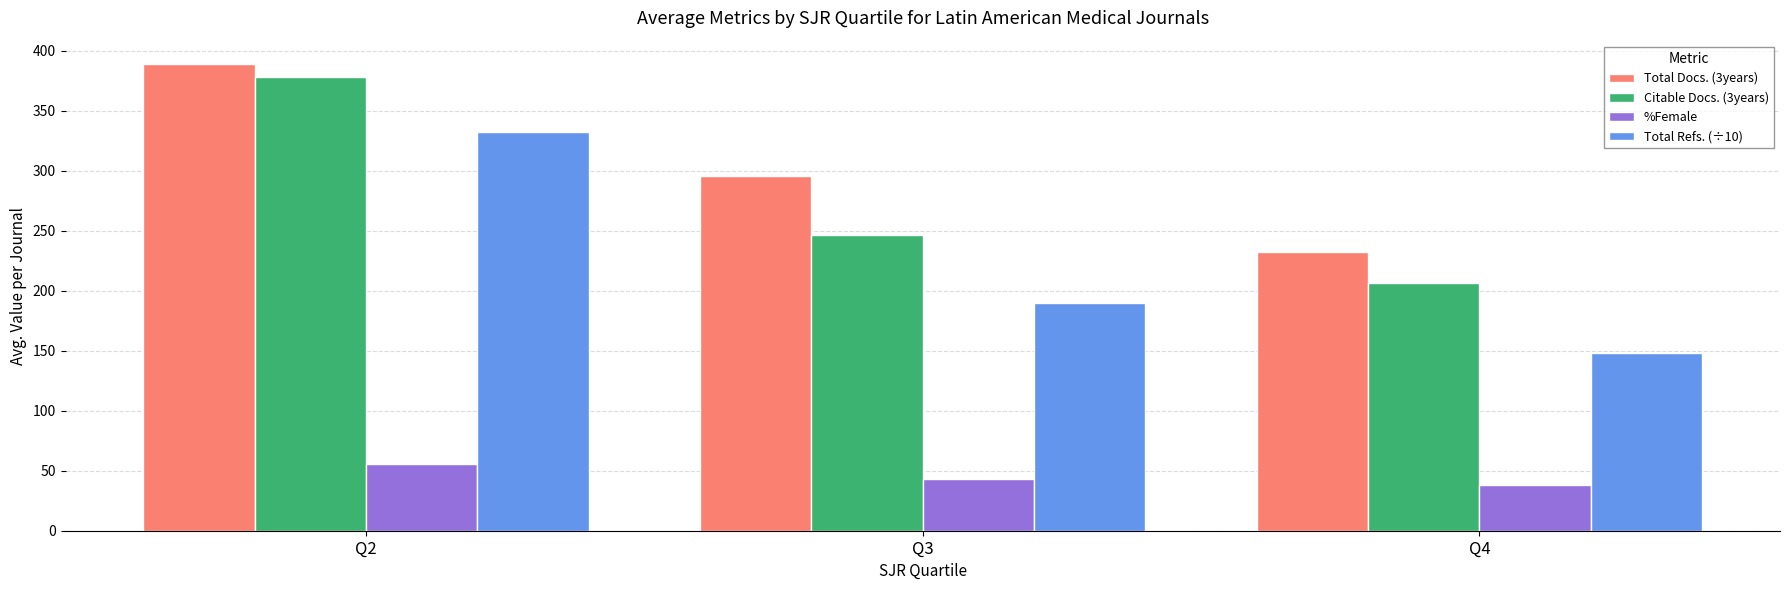

At how many categories does at least one series exceed 196?

3